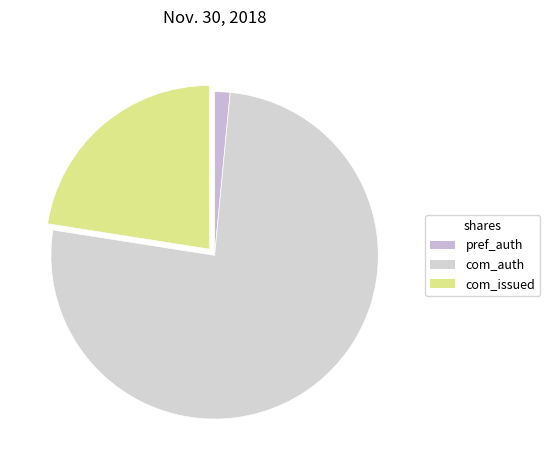

How many slices are in this pie chart?

3